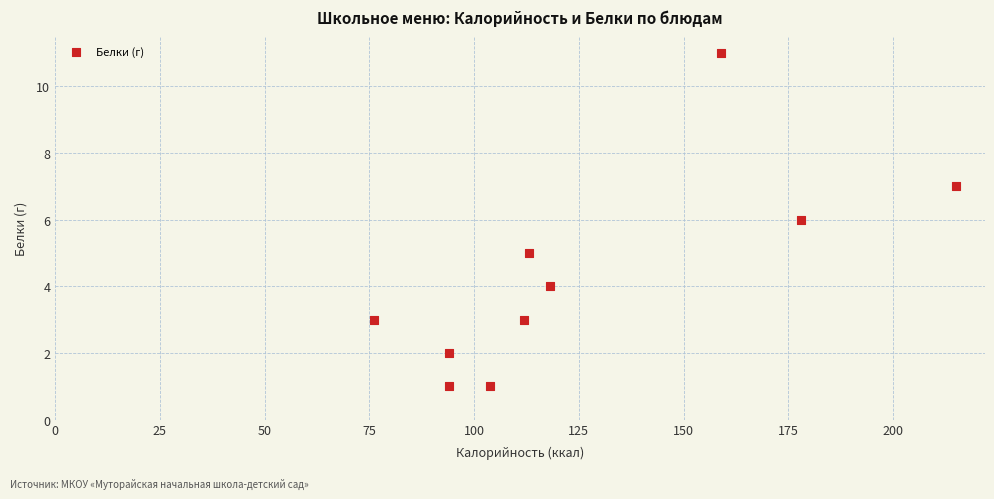

What is the average Y value?

4